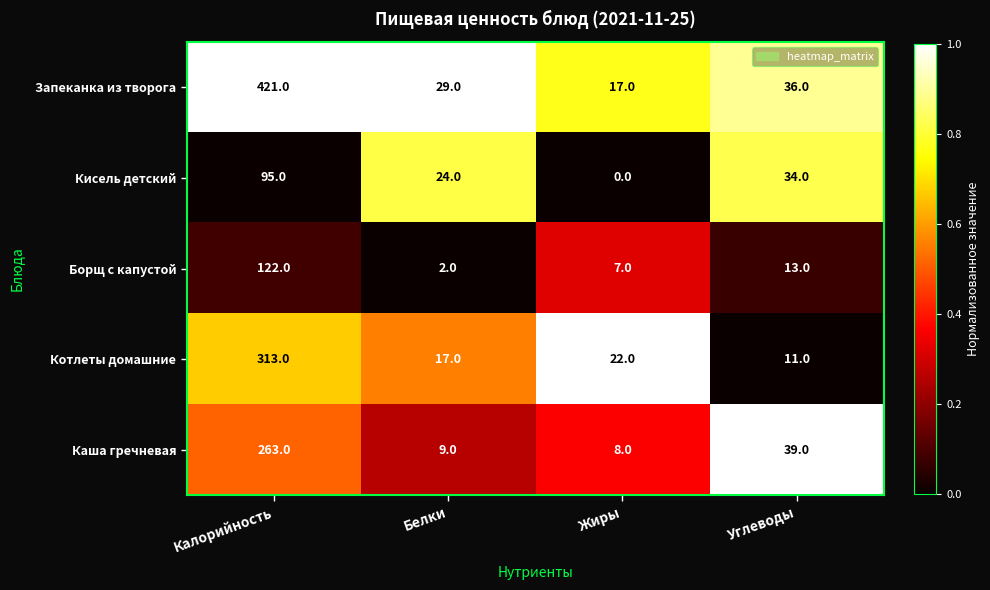

At how many categories does at least one series exceed 0?

4